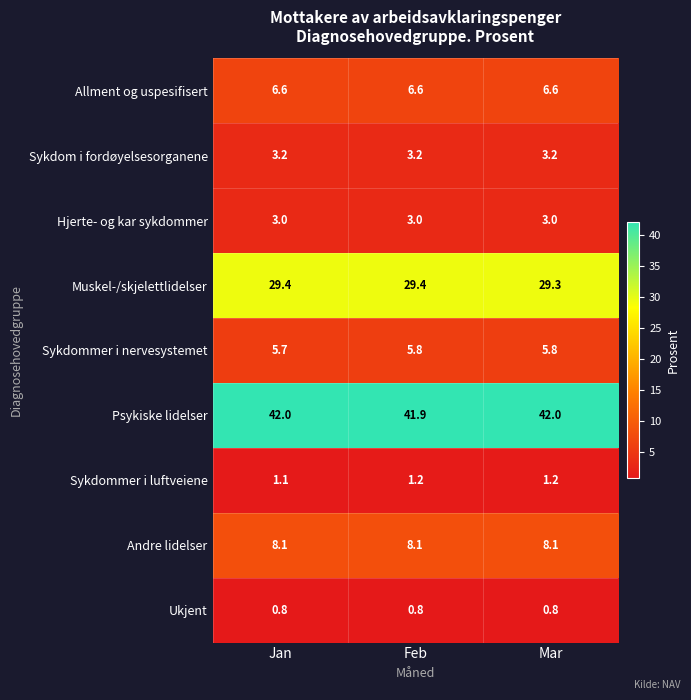

What is the lowest value of the Ukjent series?

0.8